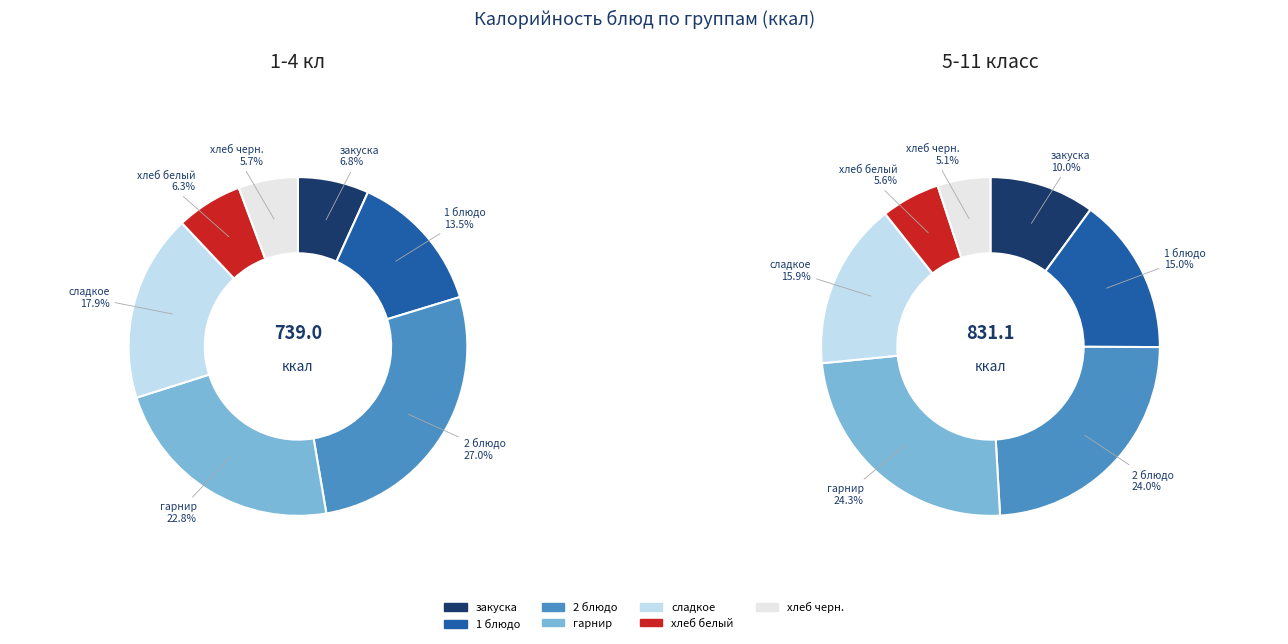

Which series has the largest range (max minus min)?

5-11 класс